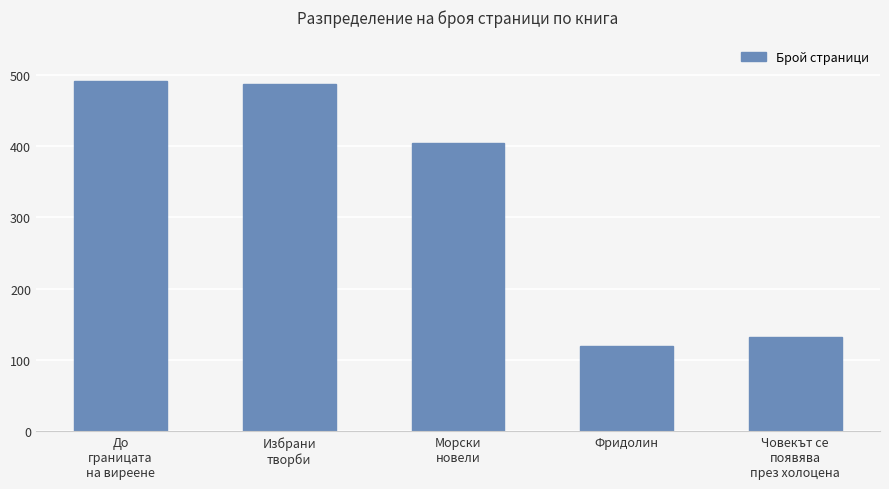

What is the label of the 1st bar from the left?

До
границата
на виреене